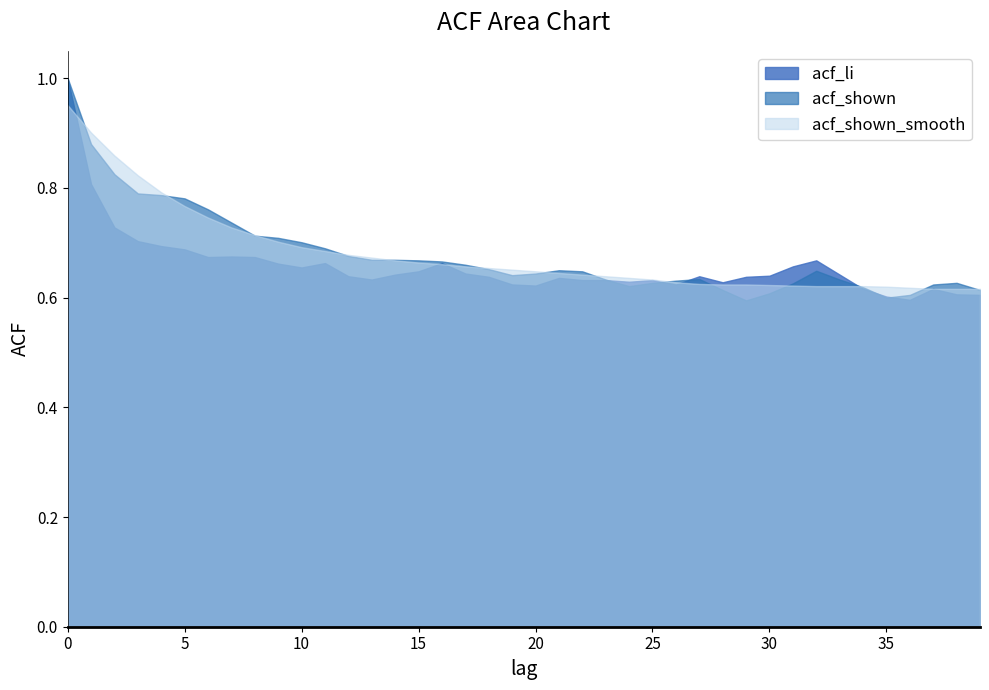

Count the number of data series in this chart.

3